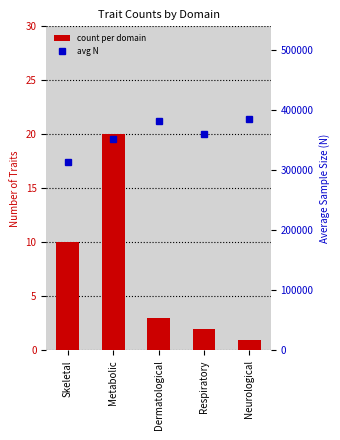

What position from the right is Respiratory?

2